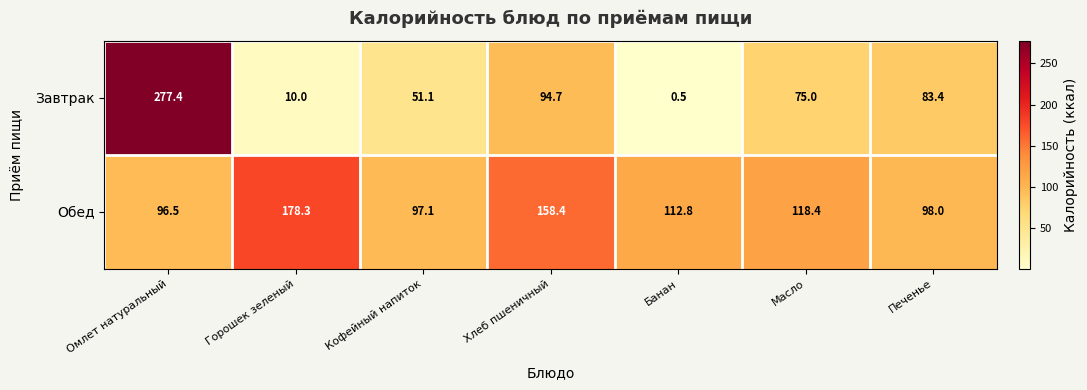

Which series changed the most between Горошек зеленый and Масло?

Завтрак